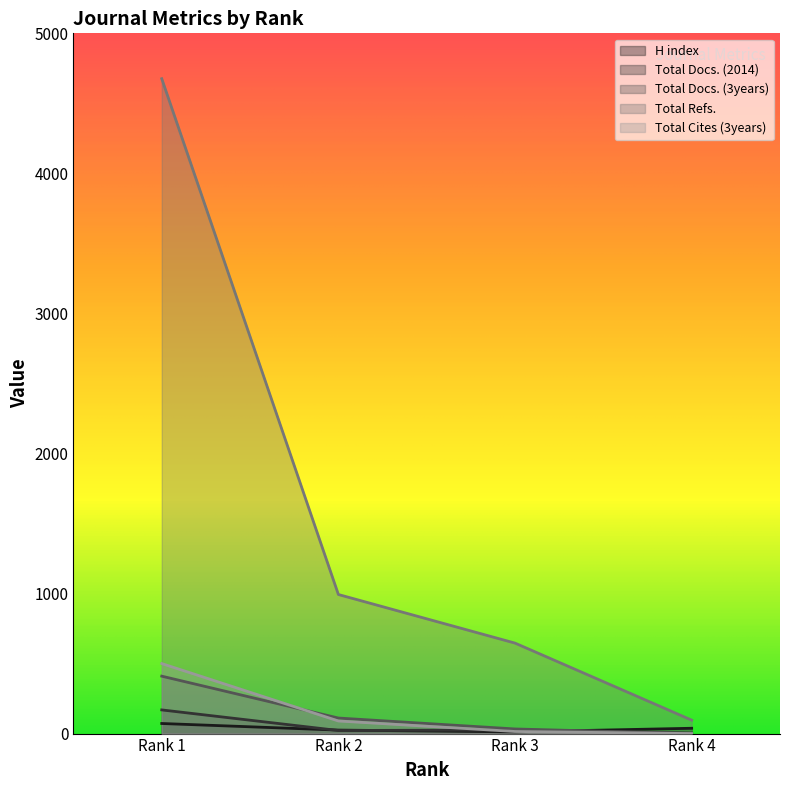

Between Rank 3 and Rank 2, which is larger?

Rank 2